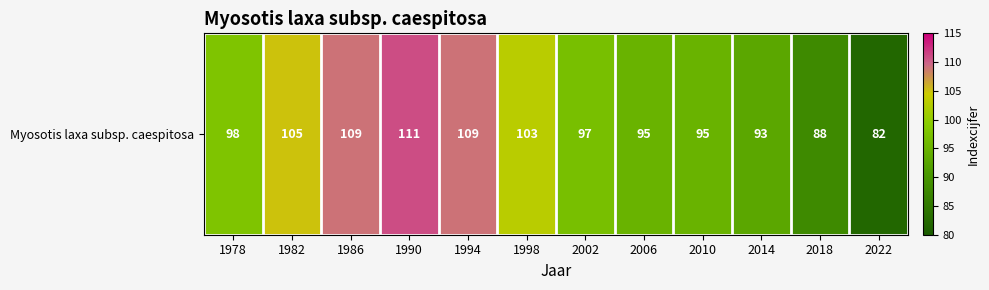

Rank the categories by value from lowest to highest.

2022, 2018, 2014, 2006, 2010, 2002, 1978, 1998, 1982, 1986, 1994, 1990